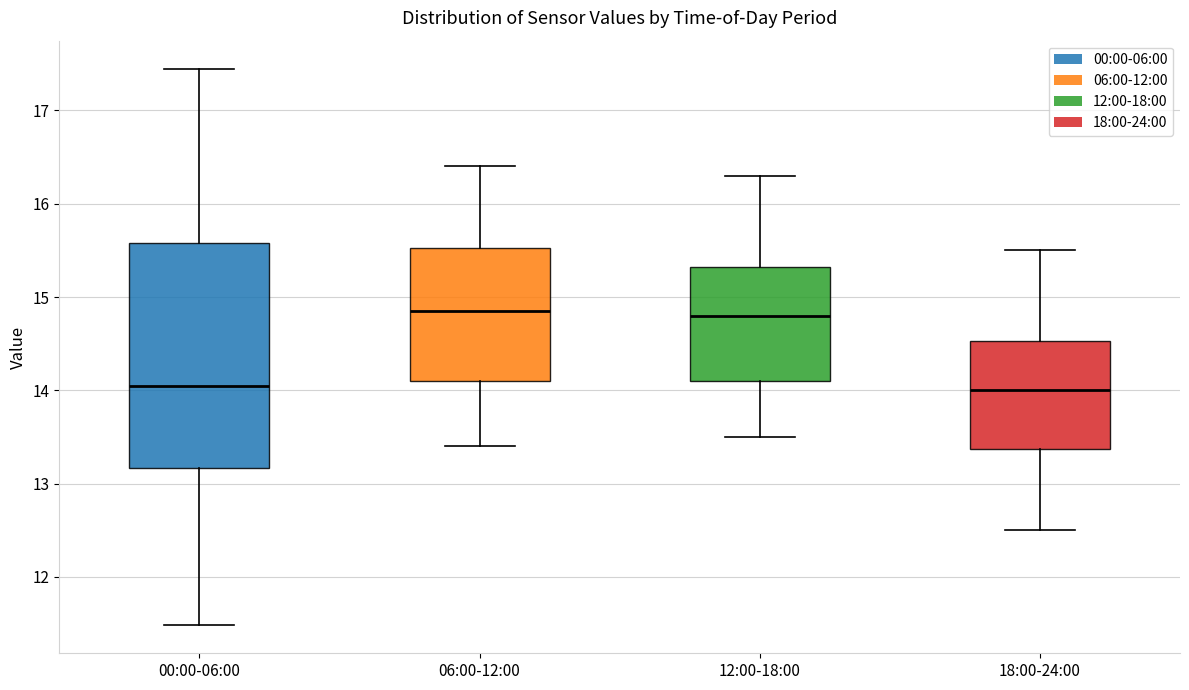

Reading left to right, read every box against the y-axis: the position of its median line, the range the box covers, and the ends of its whiskers. The values are not printed on the chart, so give them approximately, as read against the axis.

00:00-06:00: median 14.0, box 13.2 to 15.6, whiskers 11.5 to 17.5
06:00-12:00: median 14.9, box 14.1 to 15.5, whiskers 13.4 to 16.4
12:00-18:00: median 14.8, box 14.1 to 15.3, whiskers 13.5 to 16.3
18:00-24:00: median 14.0, box 13.4 to 14.5, whiskers 12.5 to 15.5